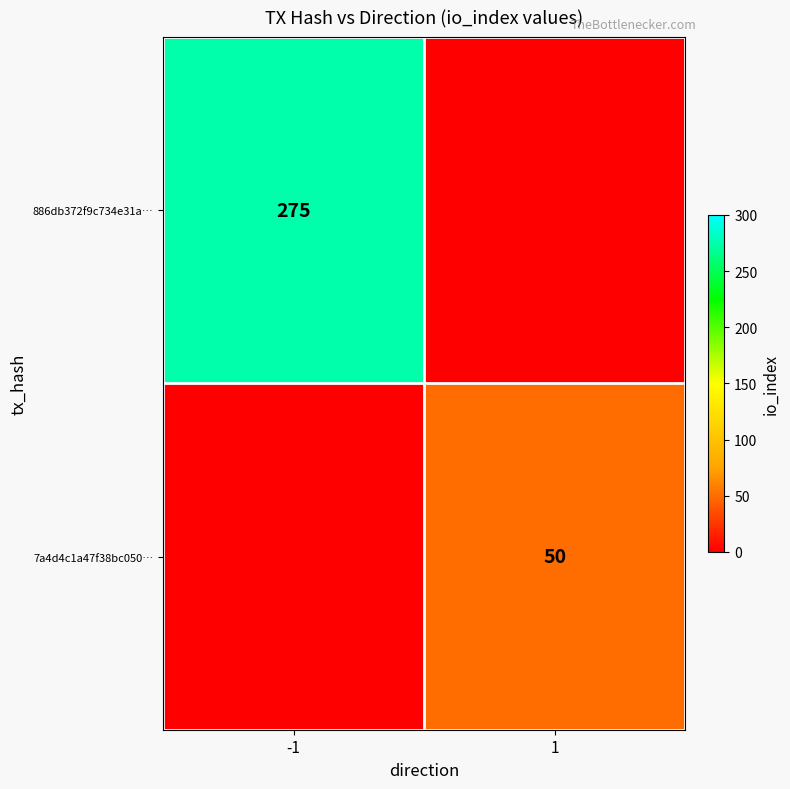

Is the value of 886db372f9c734e31a… at -1 greater than the value of 7a4d4c1a47f38bc050… at 1?

Yes